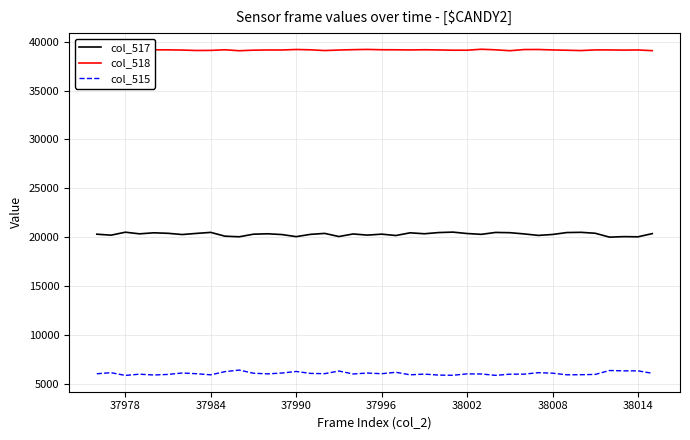

What is the highest value of the col_517 series?

20525